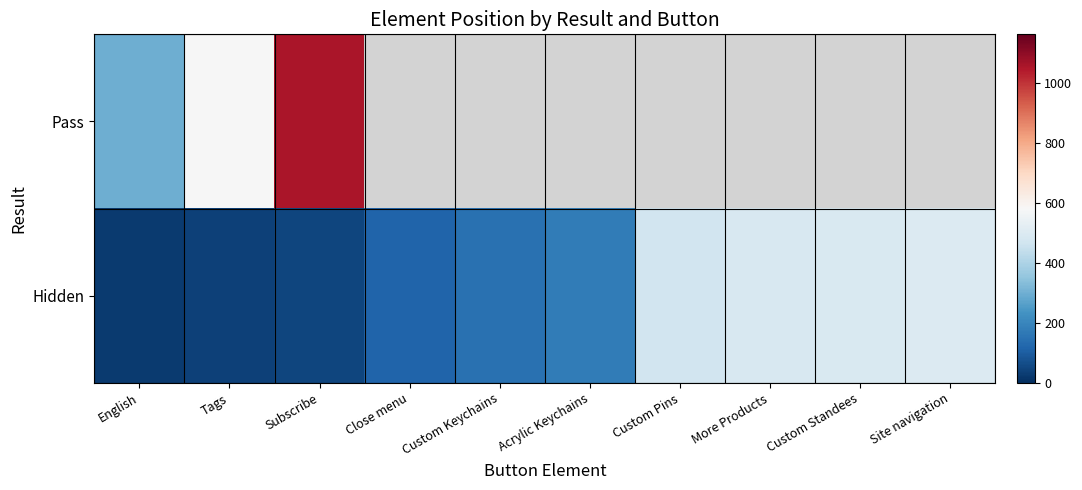

What is the smallest value displayed?

25.0